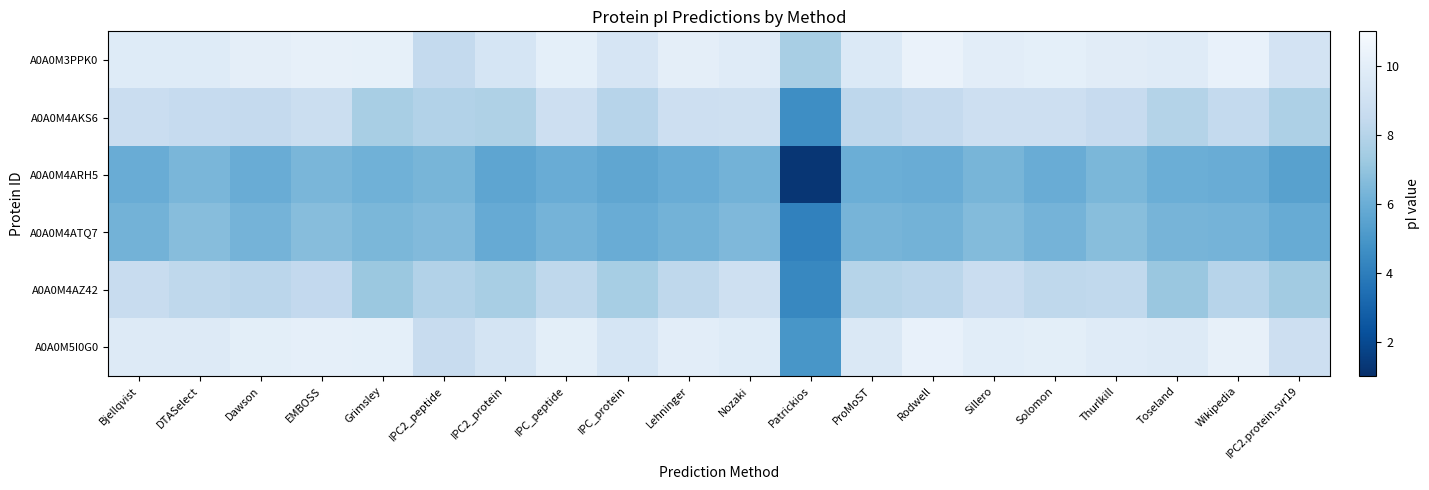

List the series in order of their peak value, lowest first.

A0A0M4ARH5, A0A0M4ATQ7, A0A0M4AKS6, A0A0M4AZ42, A0A0M5I0G0, A0A0M3PPK0